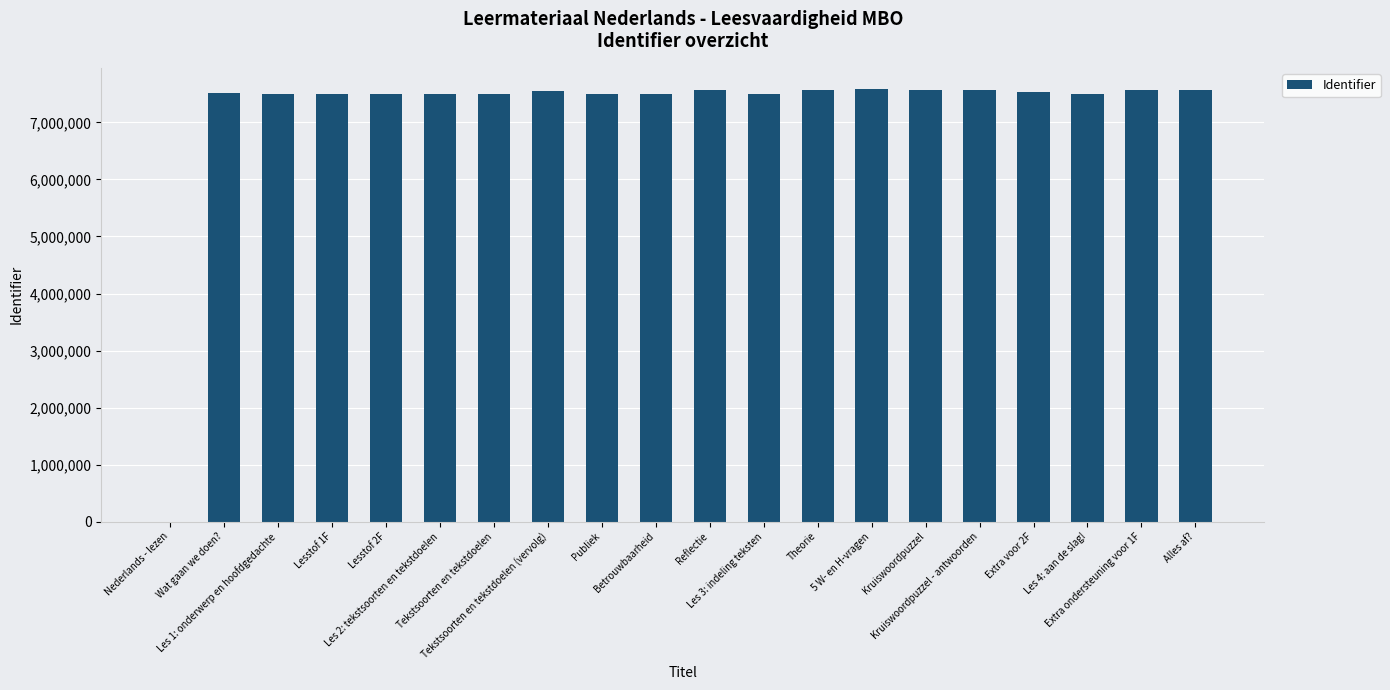

What is the sum of the values at Publiek and Kruiswoordpuzzel - antwoorden?

15068599